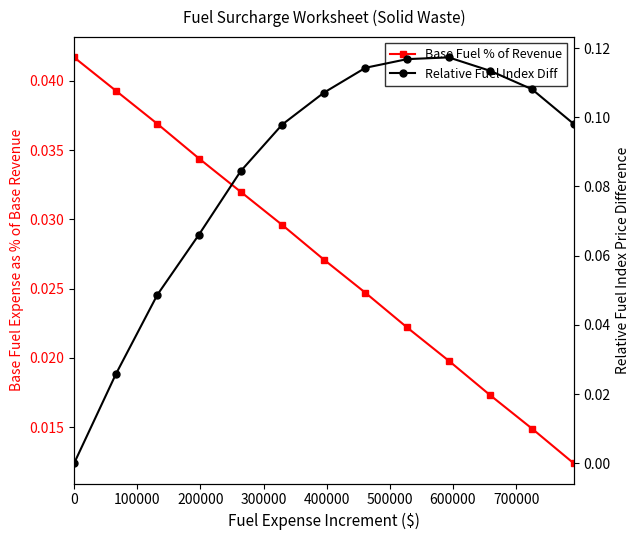

What is the total value across all series at 100000?

0.1